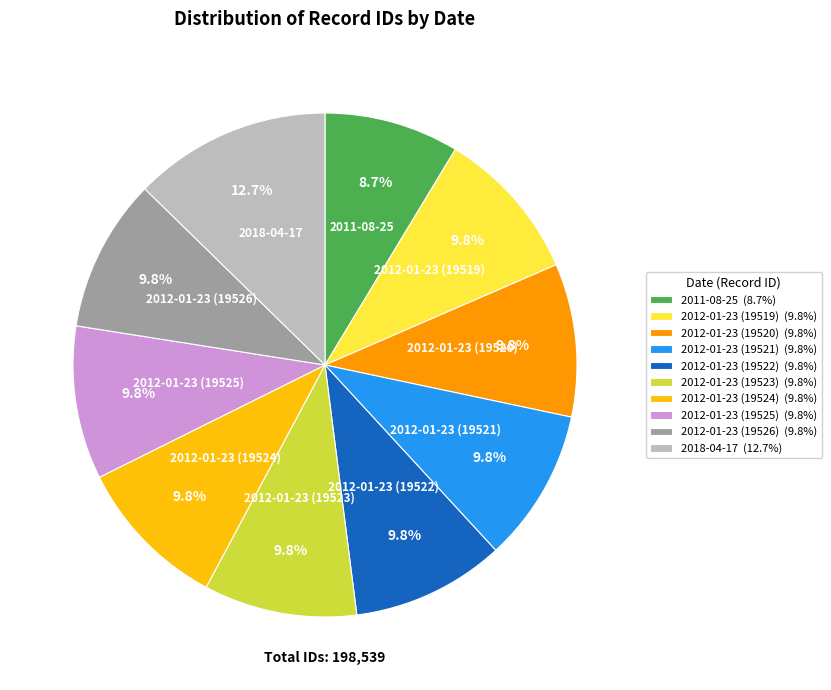

To the nearest percent, what is the average slice percentage?

10%